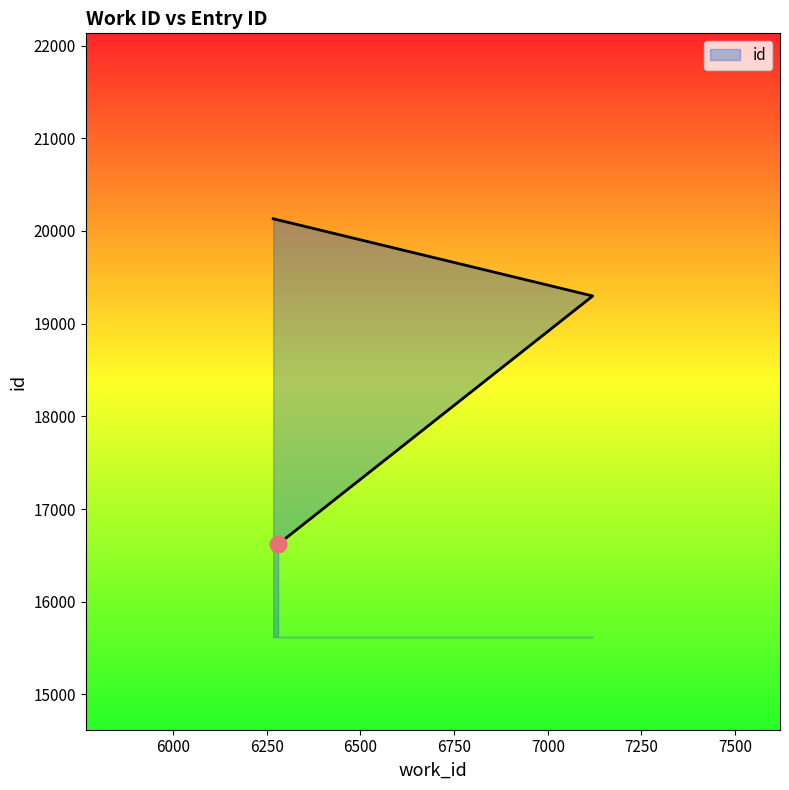

What is the sum of all values?

56051